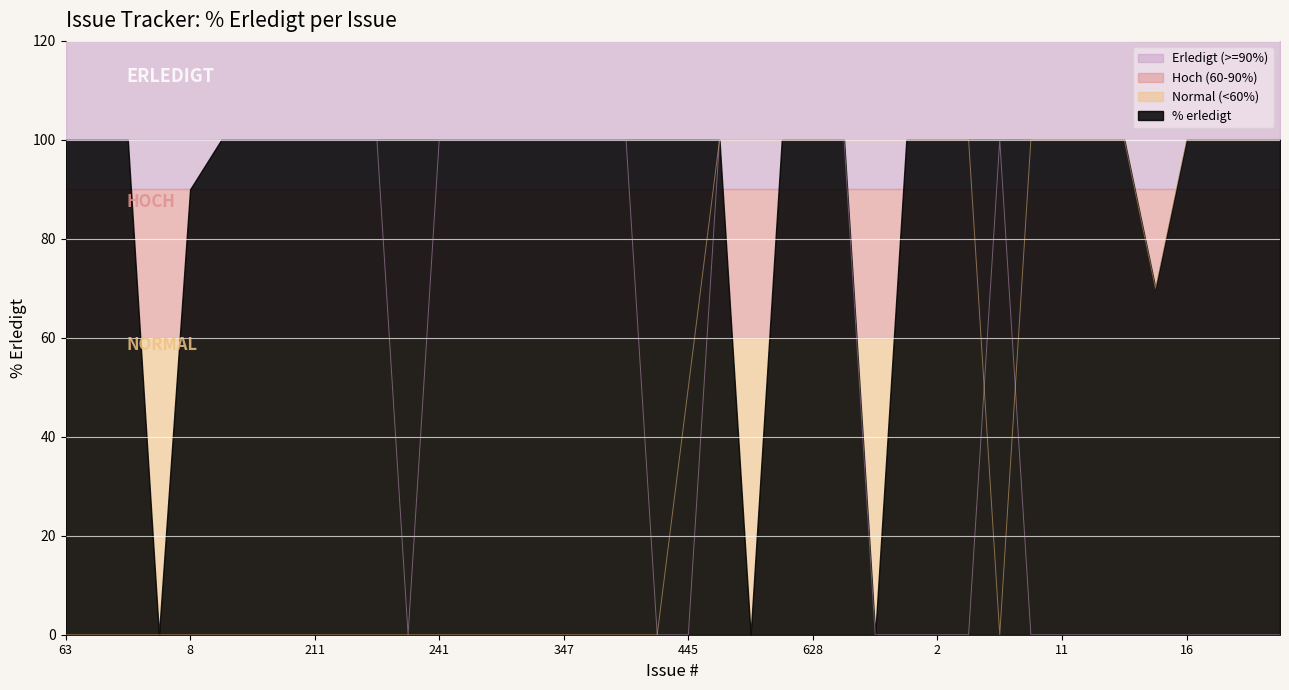

What position from the right is 7?

9